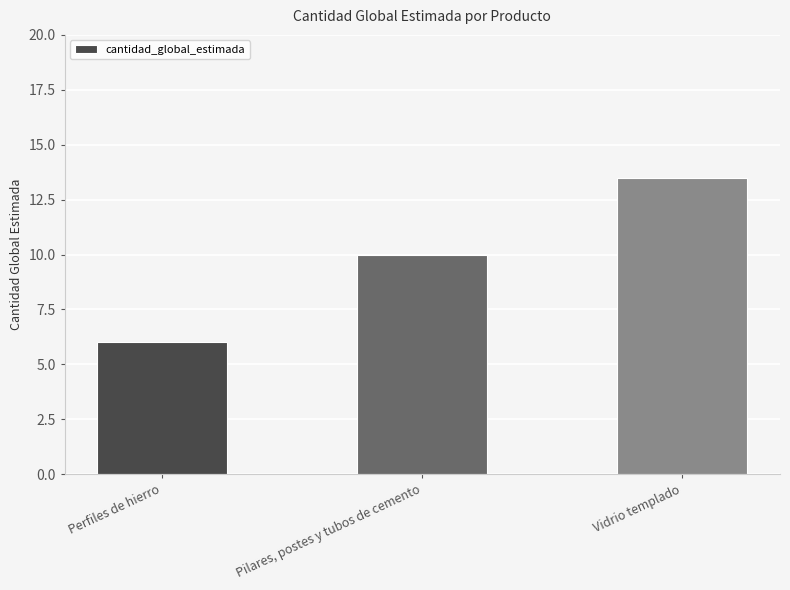

Does the chart contain any negative values?

No